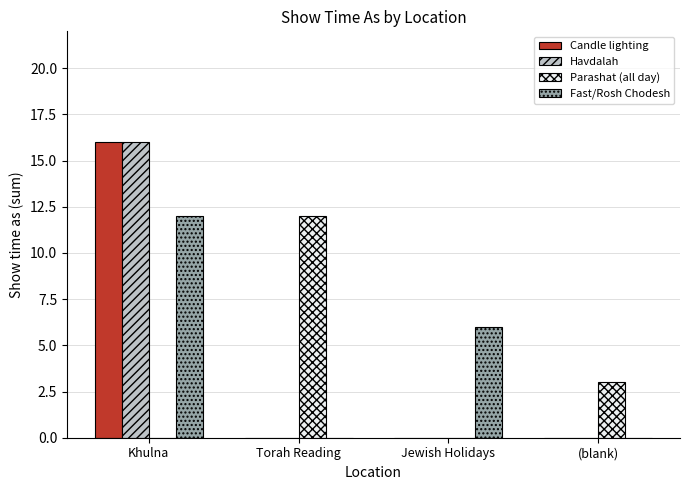

True or false: Fast/Rosh Chodesh has a value of 0 at (blank).

True